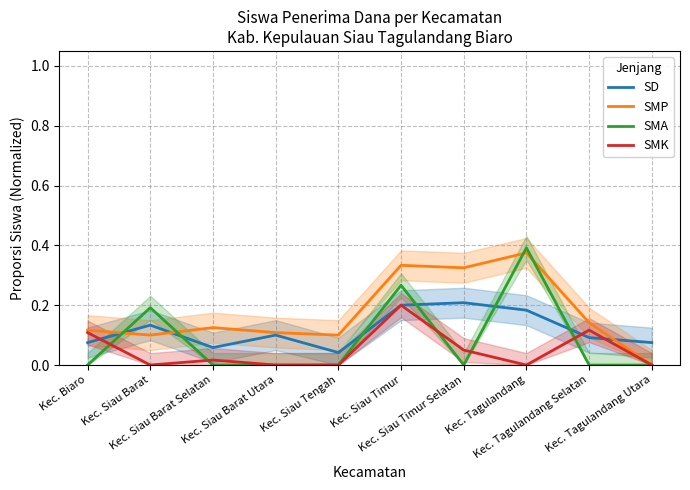

Between which two adjacent categories do SMP and SMA first intersect?

Kec. Biaro and Kec. Siau Barat